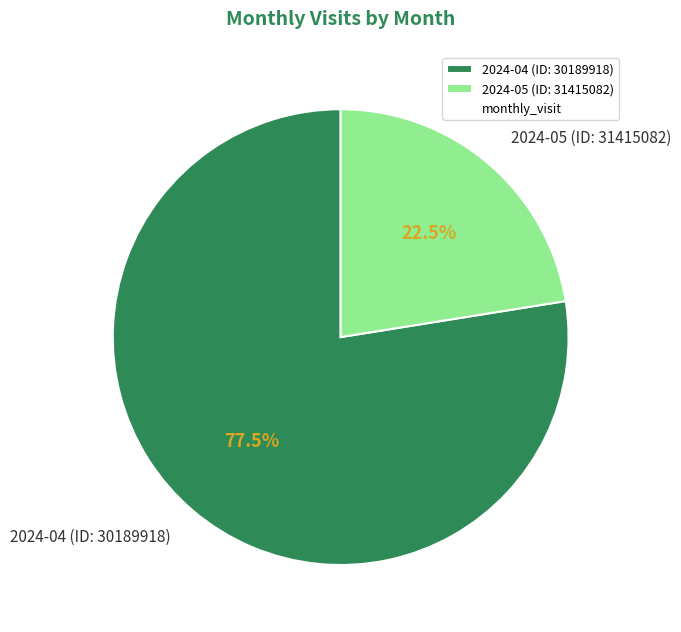

Approximately how many times larger is the value at 2024-05 (ID: 31415082) compared to 2024-04 (ID: 30189918)?

0.3